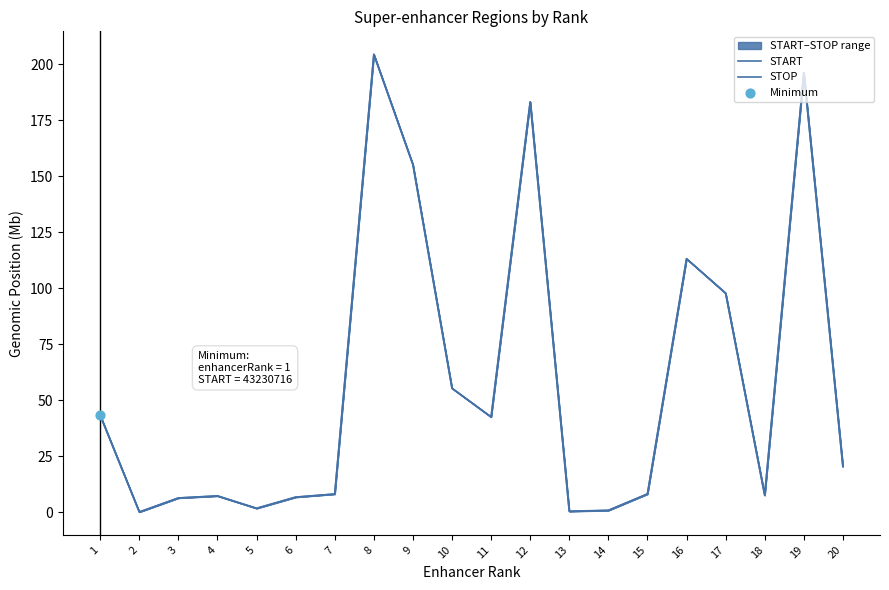

Is the value of STOP at 6 greater than the value of START at 12?

No